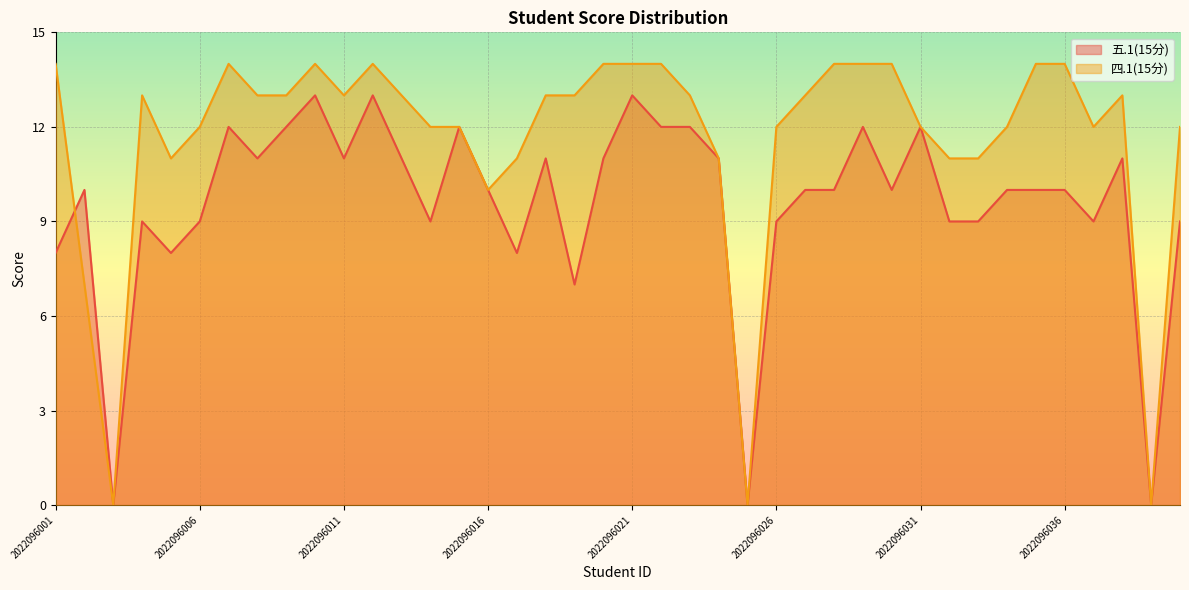

Which series has the largest range (max minus min)?

四.1(15分)